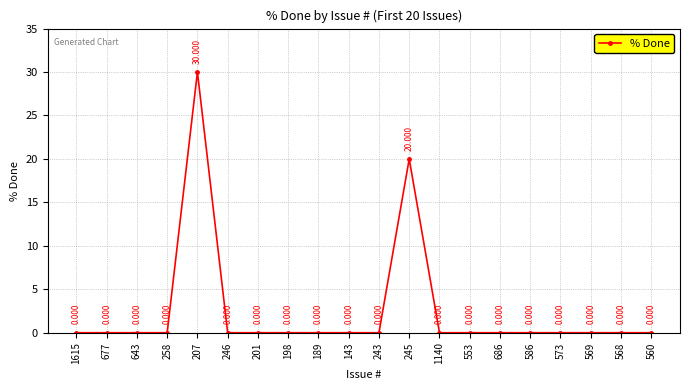

At which category does the data reach its first local peak?

207